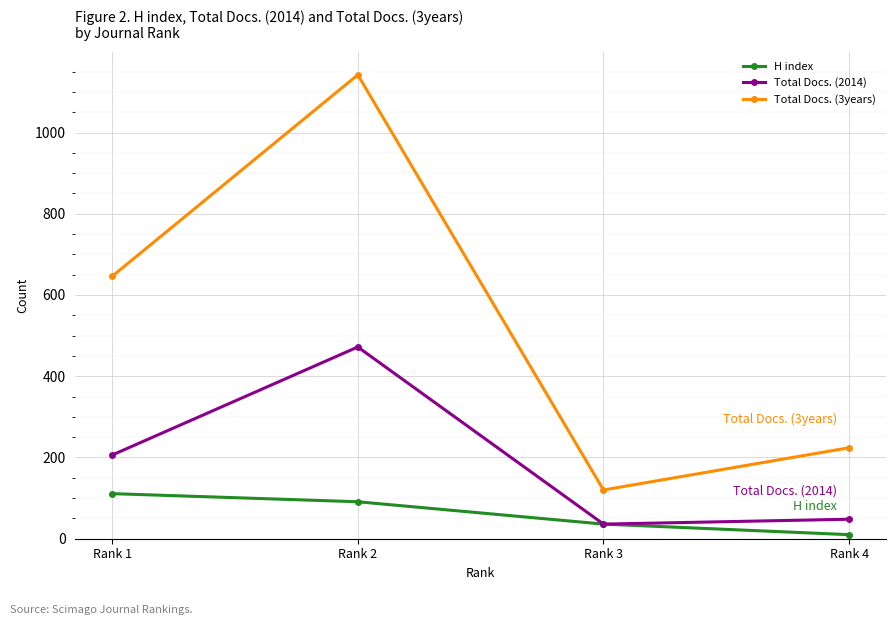

True or false: H index has more than 0 points higher than both neighbors.

False